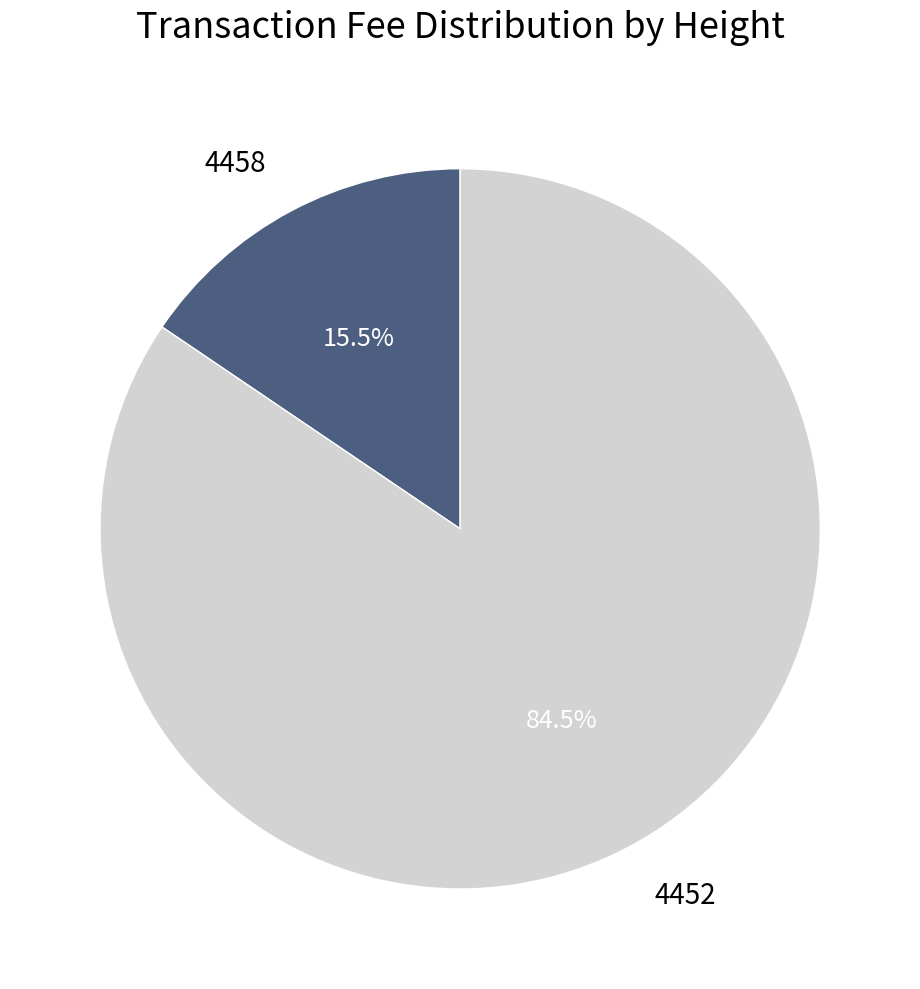

Is there a majority slice in this chart?

Yes